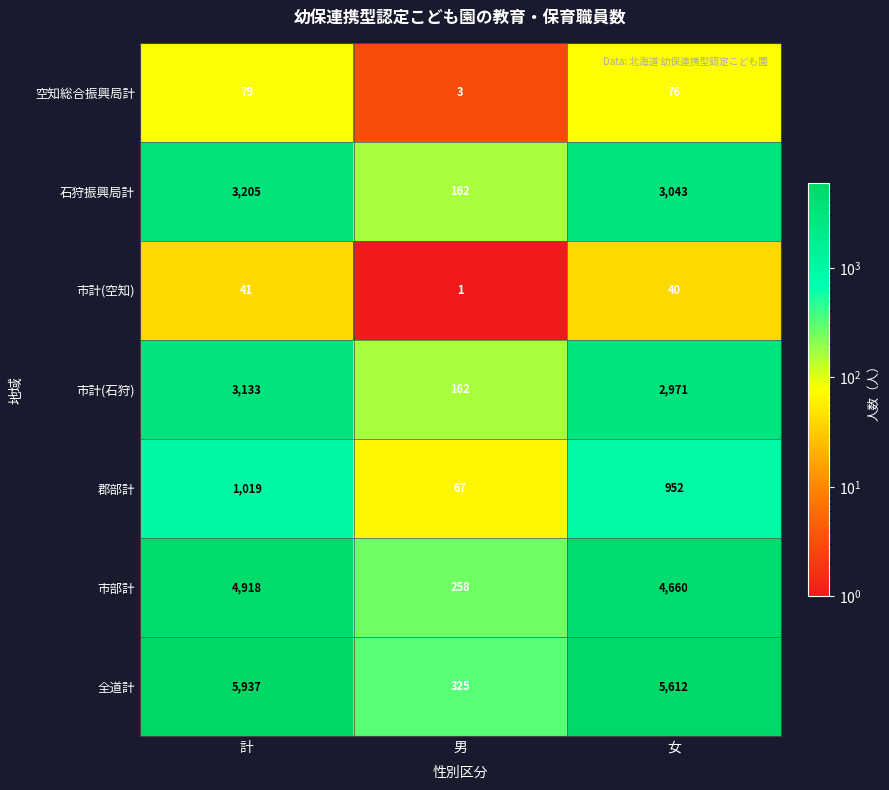

What is the average value of the 全道計 series?

3958